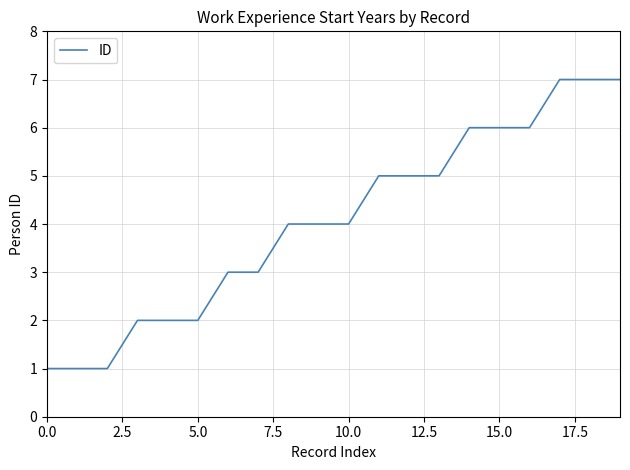

What is the difference between the maximum and minimum values?

6